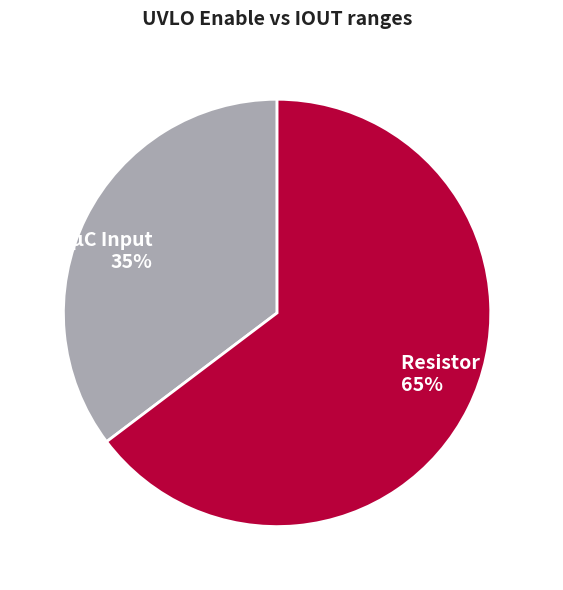

Is the sum of Resistor Divider and μC Input greater than half?

Yes